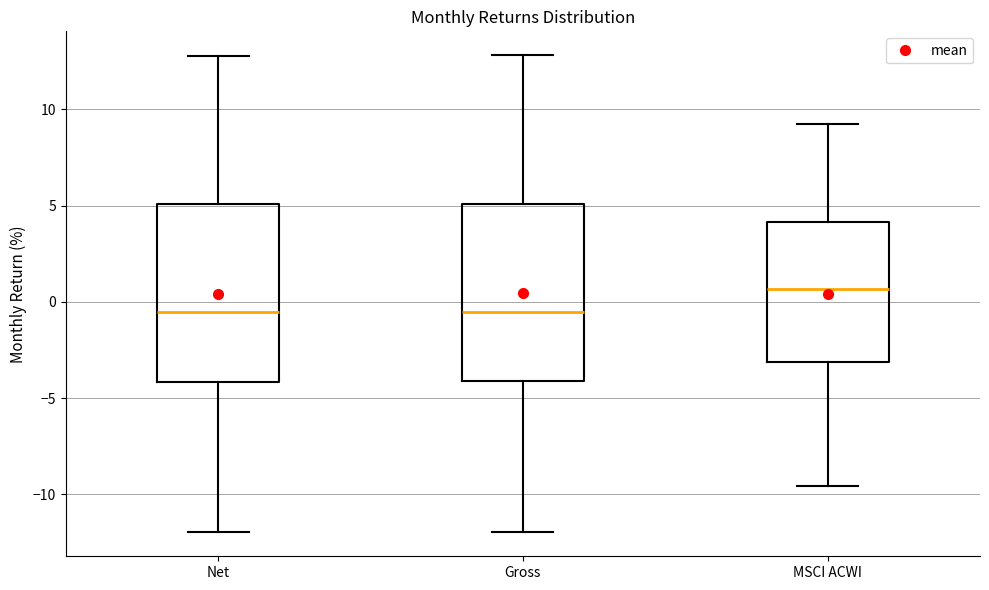

Where does the lower whisker of the box for Gross end on the y-axis? The values are not printed on the chart, so give them approximately, as read against the axis.

-12.0